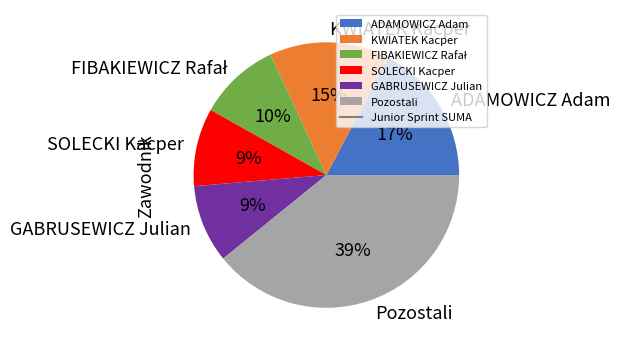

Combined, do KWIATEK Kacper and SOLECKI Kacper account for over 50%?

No